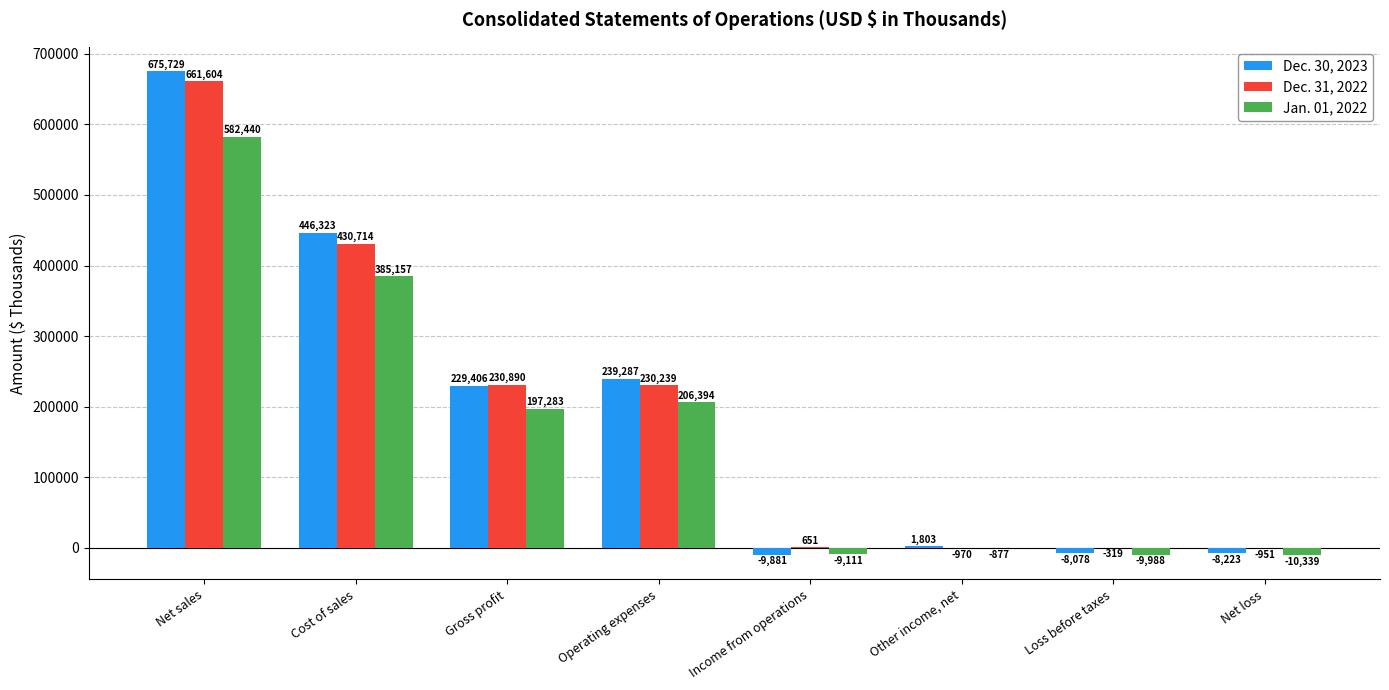

Which series has the largest total across all categories?

Dec. 30, 2023